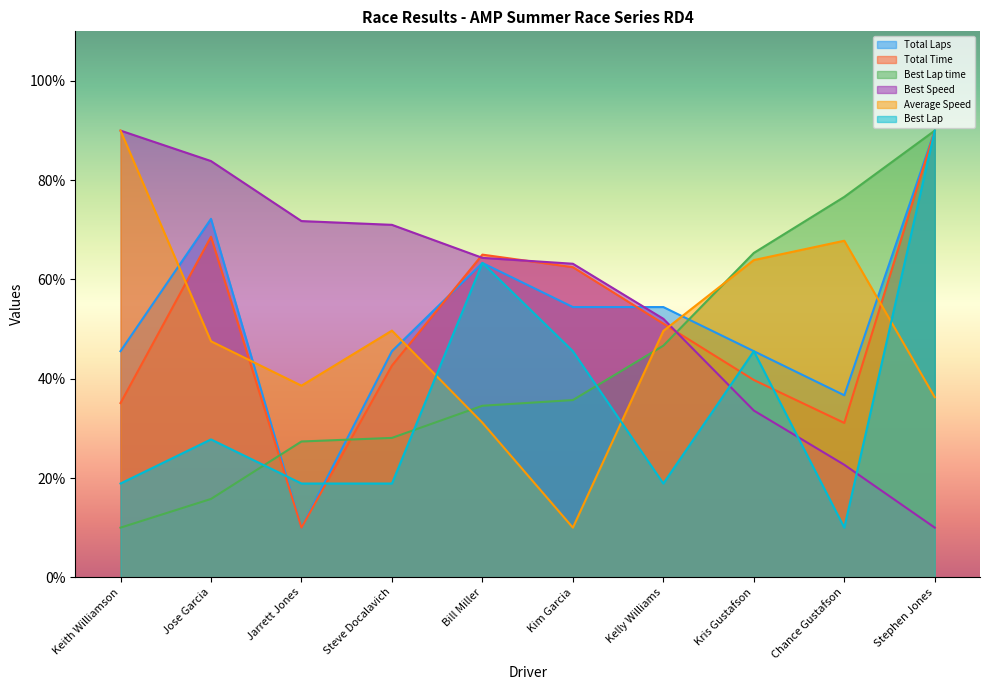

Which has a higher value, Kim Garcia or Chance Gustafson?

Kim Garcia